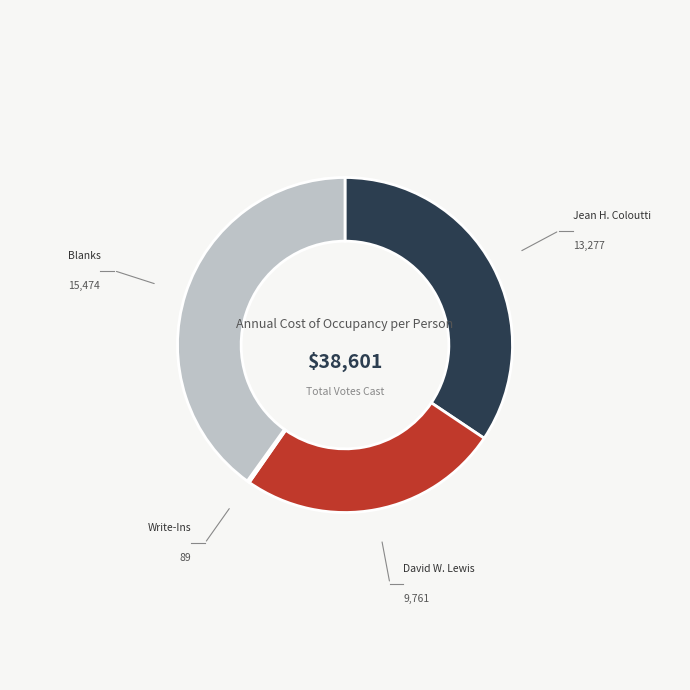

Combined, do Blanks and Jean H. Coloutti account for over 50%?

Yes